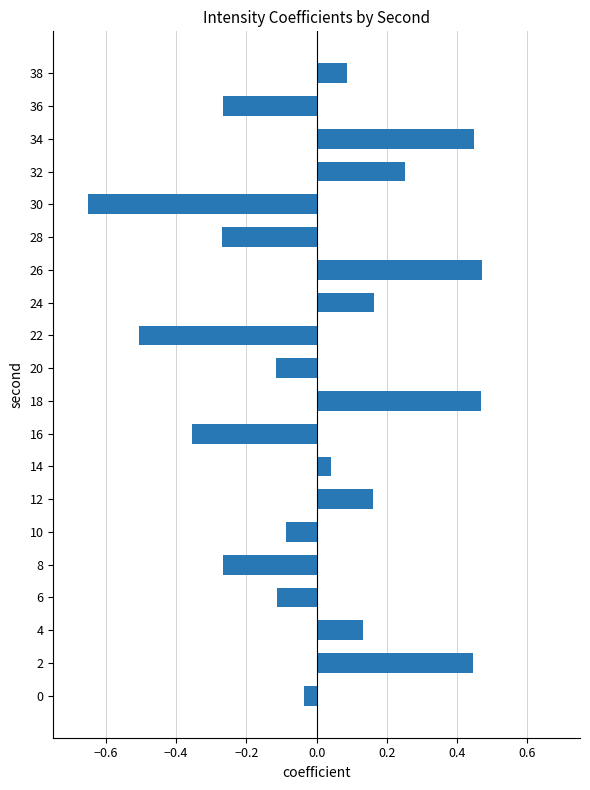

Is it true that the value at 38 is 0.1?

True